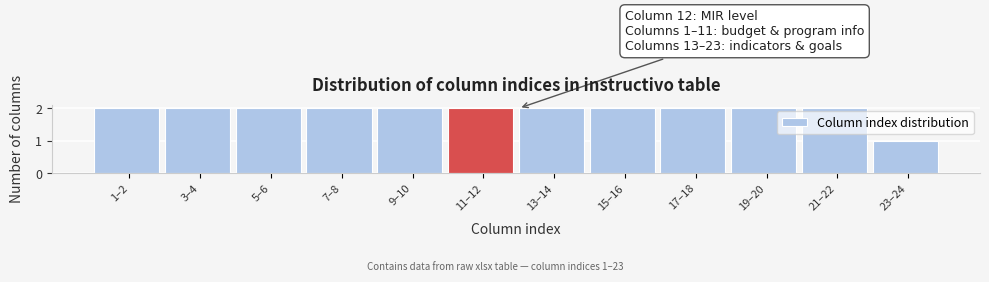

Reading right to left, list all the values displayed in this chart.

23–24=1	21–22=2	19–20=2	17–18=2	15–16=2	13–14=2	11–12=2	9–10=2	7–8=2	5–6=2	3–4=2	1–2=2